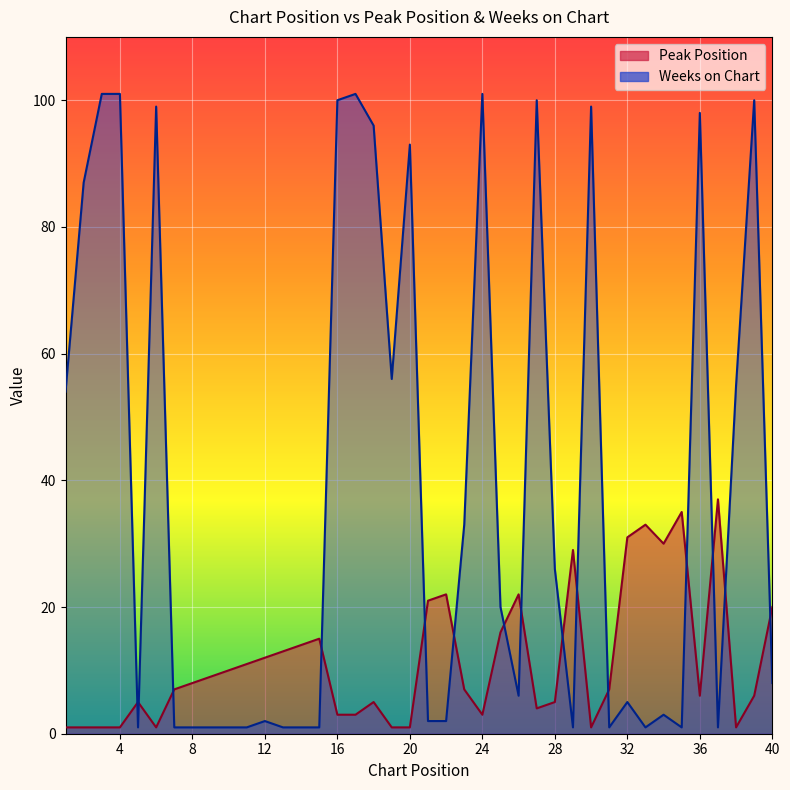

At which category is the sum across all series the highest?

39